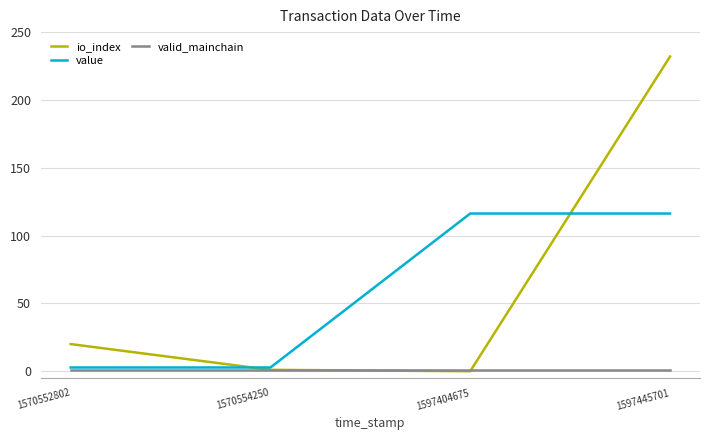

Which label corresponds to the largest value in the chart?

1597445701